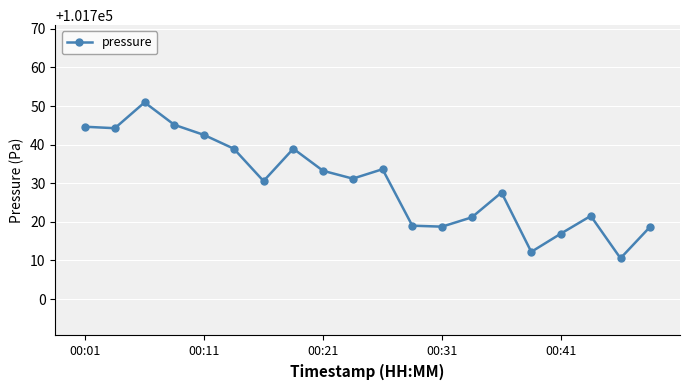

Count the number of categories in the chart.

20